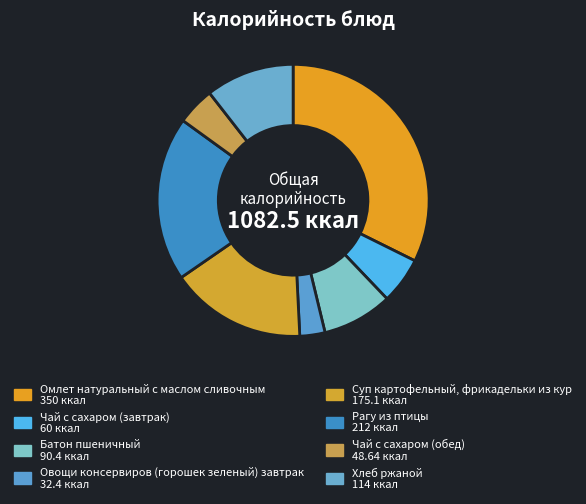

What is the ratio of the value at Овощи консервиров (горошек зеленый) завтрак to the value at Суп картофельный, фрикадельки из кур?

0.2